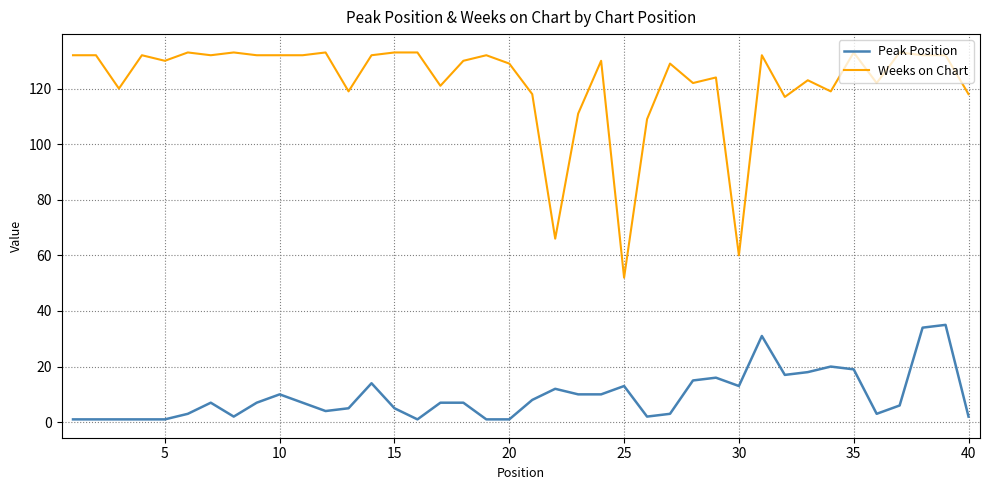

List the series in order of their peak value, highest first.

Weeks on Chart, Peak Position